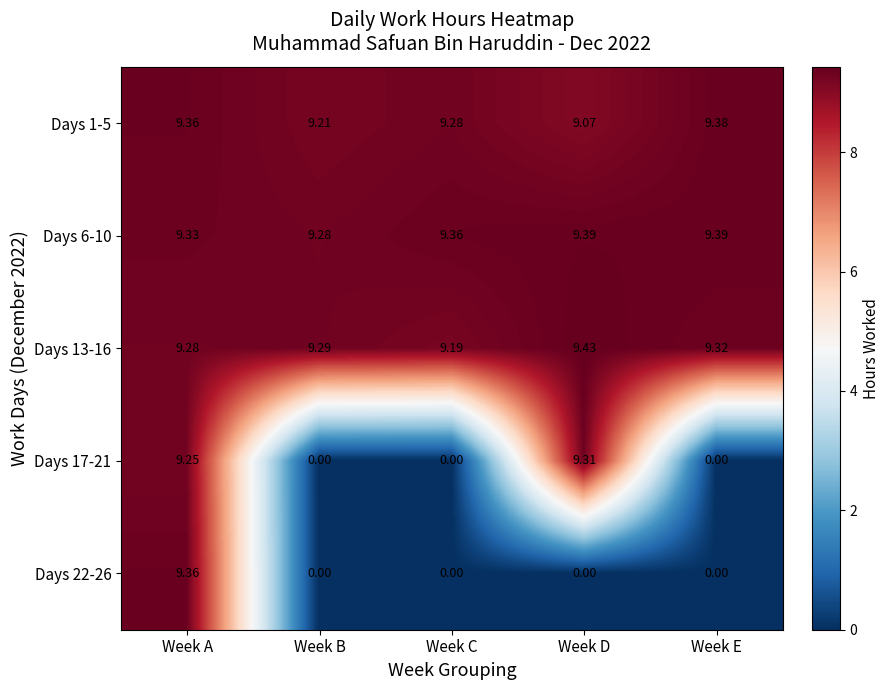

At which category is the sum across all series the highest?

Week A